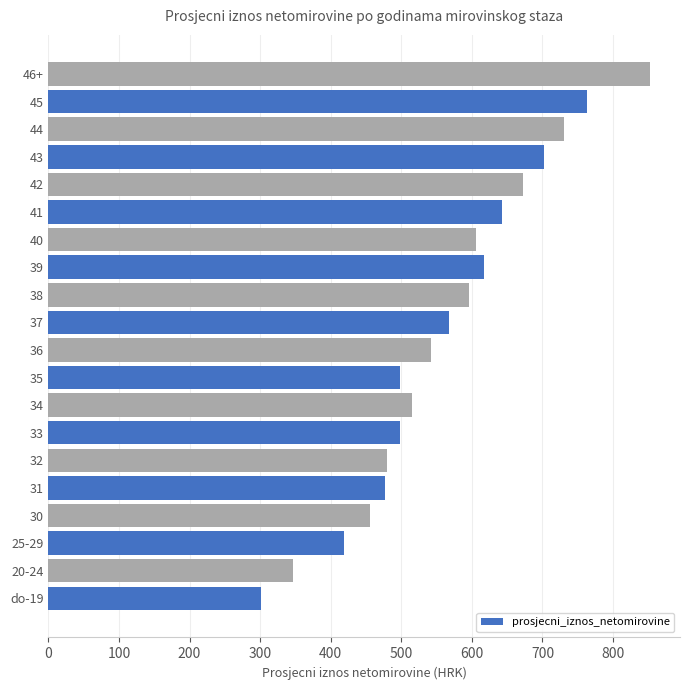

At which category does the chart reach its peak across all series?

46+